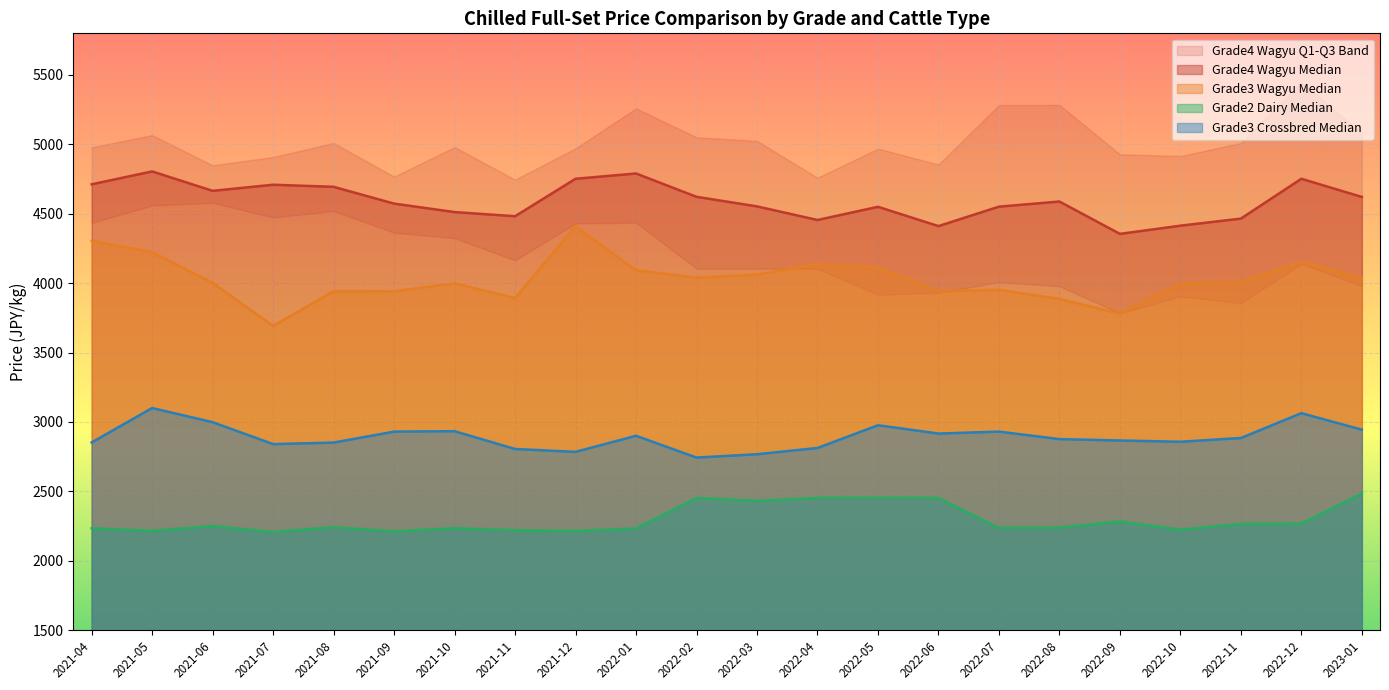

Which series has the largest total across all categories?

Grade4 Wagyu Median